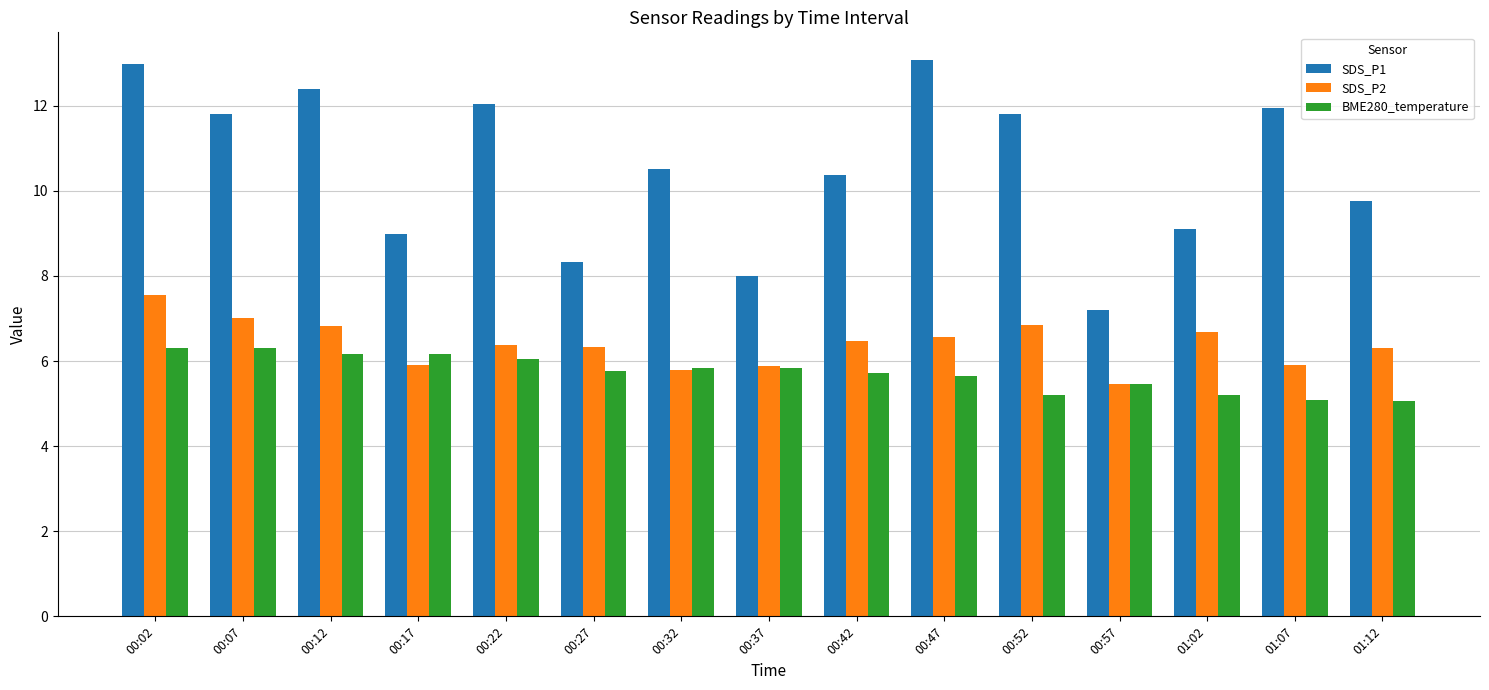

What is the label of the 6th bar from the right?

00:47